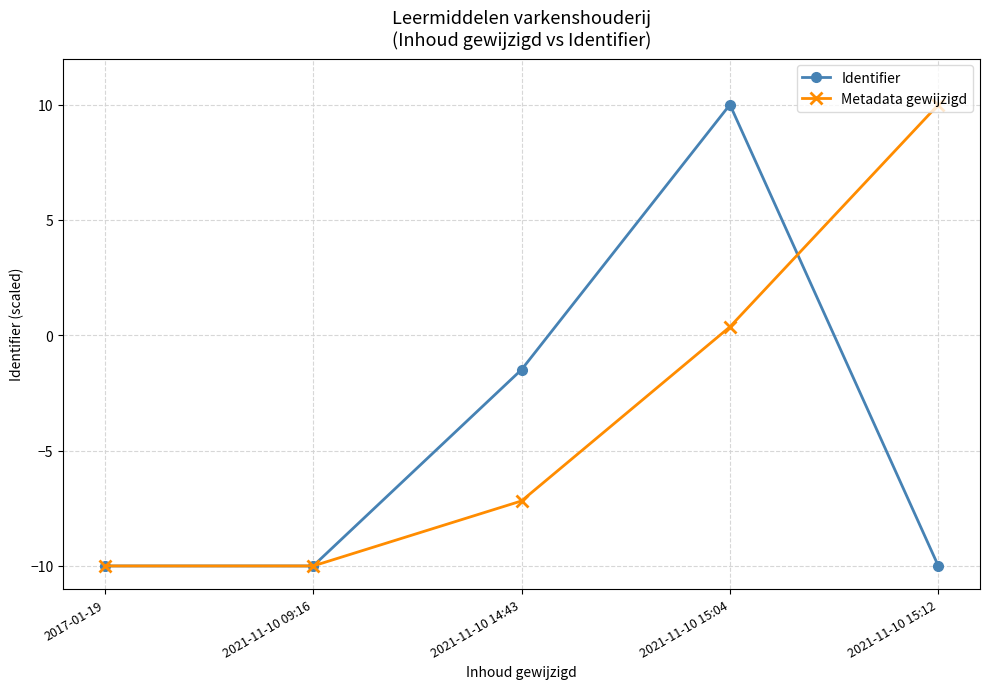

Reading left to right, transcribe all the data shown in this chart.

Identifier: 2017-01-19=-10.0	2021-11-10 09:16=-10.0	2021-11-10 14:43=-1.5	2021-11-10 15:04=10.0	2021-11-10 15:12=-10.0
Metadata gewijzigd: 2017-01-19=-10.0	2021-11-10 09:16=-10.0	2021-11-10 14:43=-7.2	2021-11-10 15:04=0.4	2021-11-10 15:12=10.0